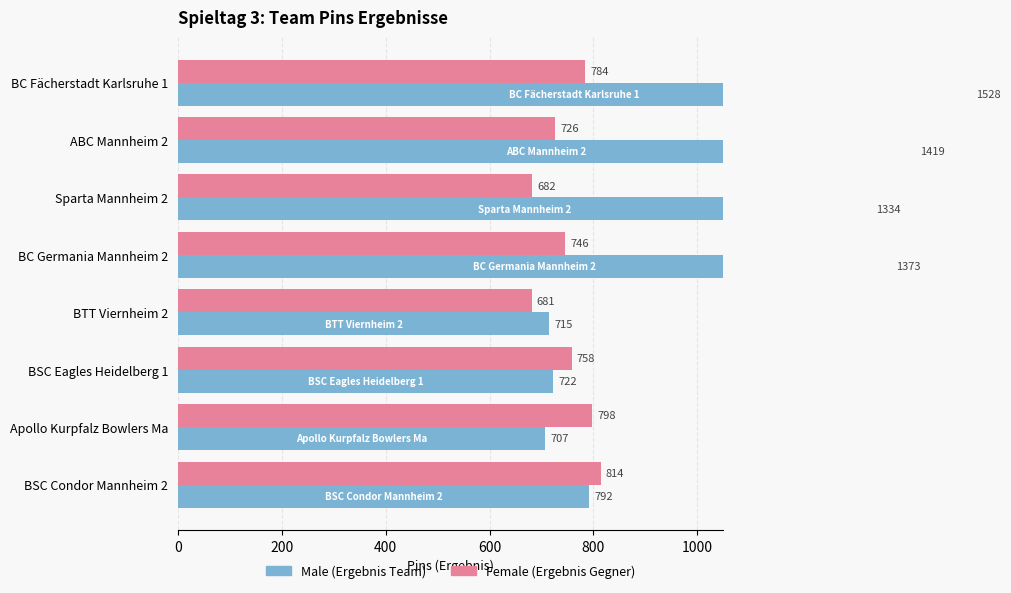

True or false: Female has a value of 1434 at BSC Condor Mannheim 2.

False